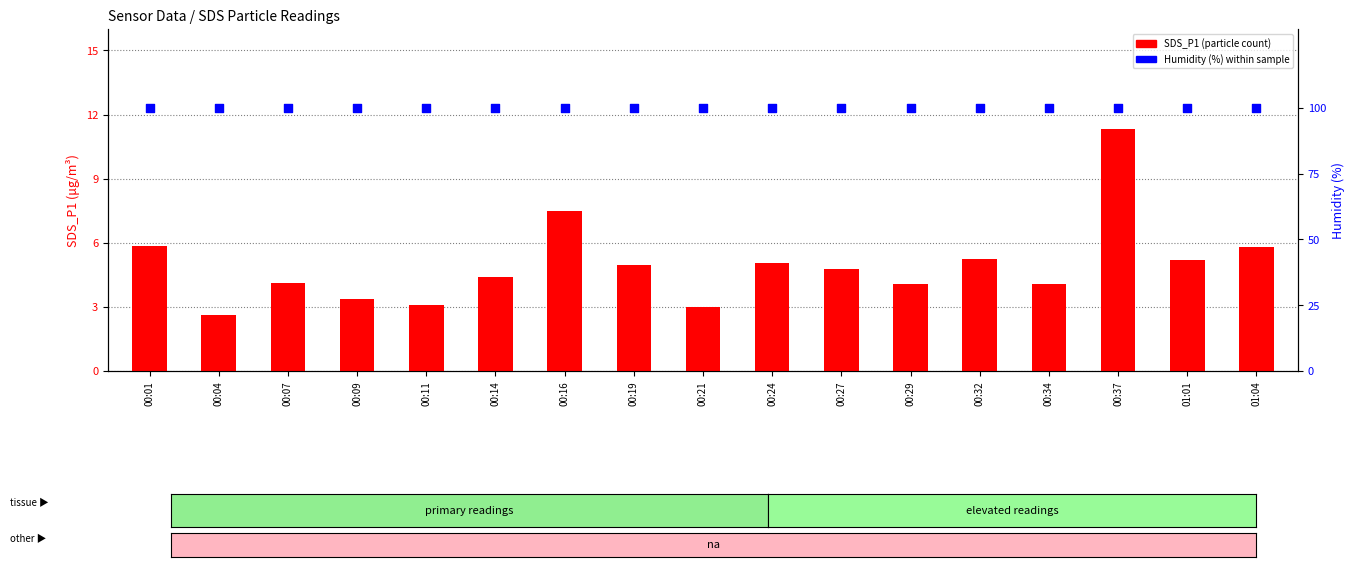

At how many categories does at least one series exceed 22?

17